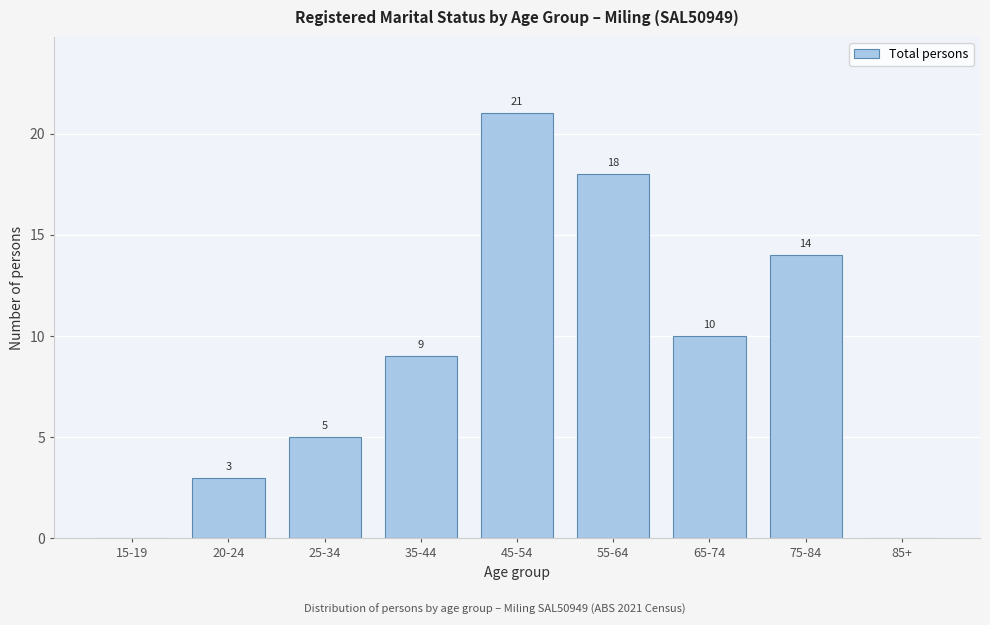

Reading left to right, list all the values displayed in this chart.

15-19=0	20-24=3	25-34=5	35-44=9	45-54=21	55-64=18	65-74=10	75-84=14	85+=0